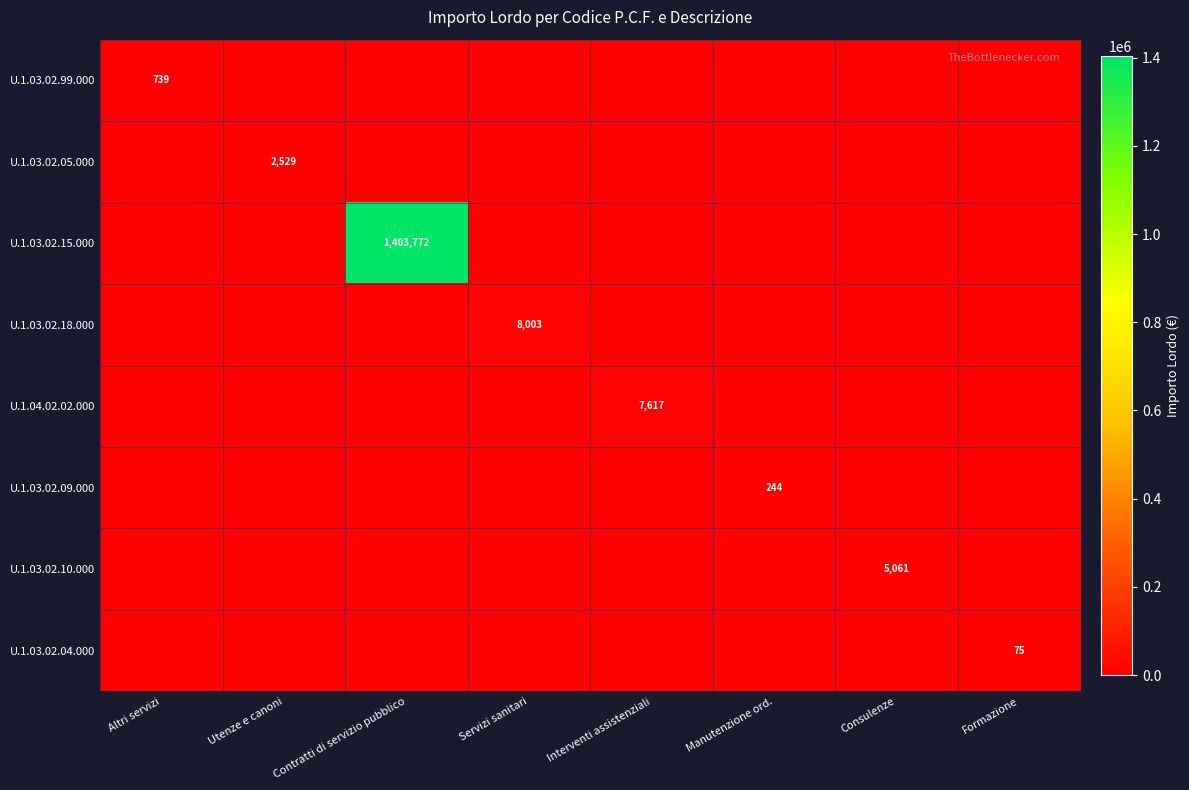

The value of U.1.03.02.09.000 at Manutenzione ord. is 402. True or false?

False